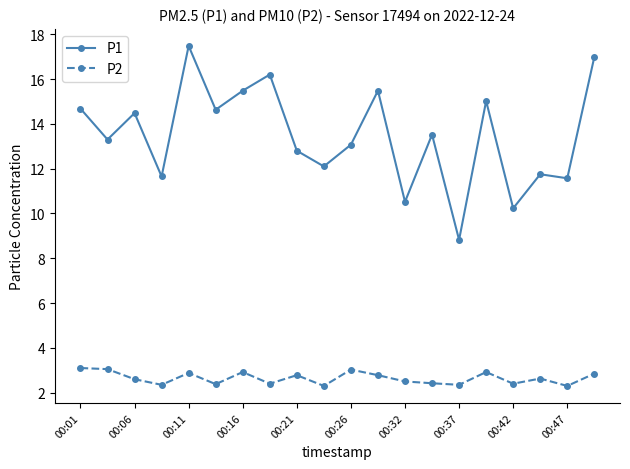

What are all the series names shown in the legend?

P1, P2